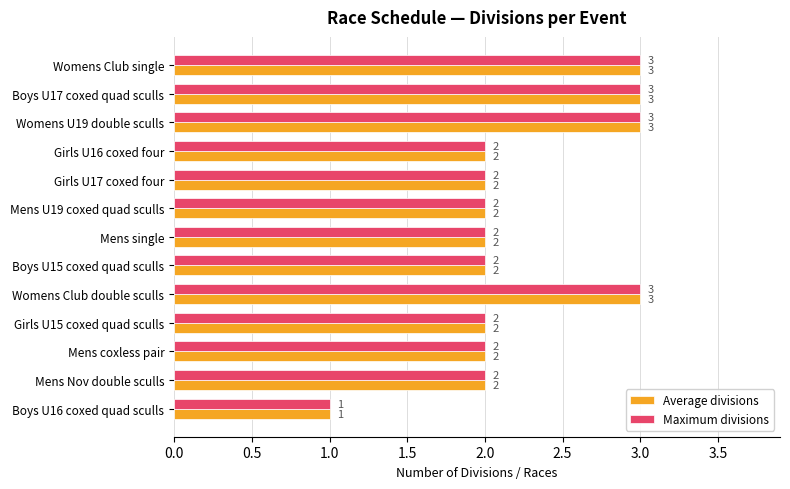

How many Maximum divisions values are between 2 and 3?

12